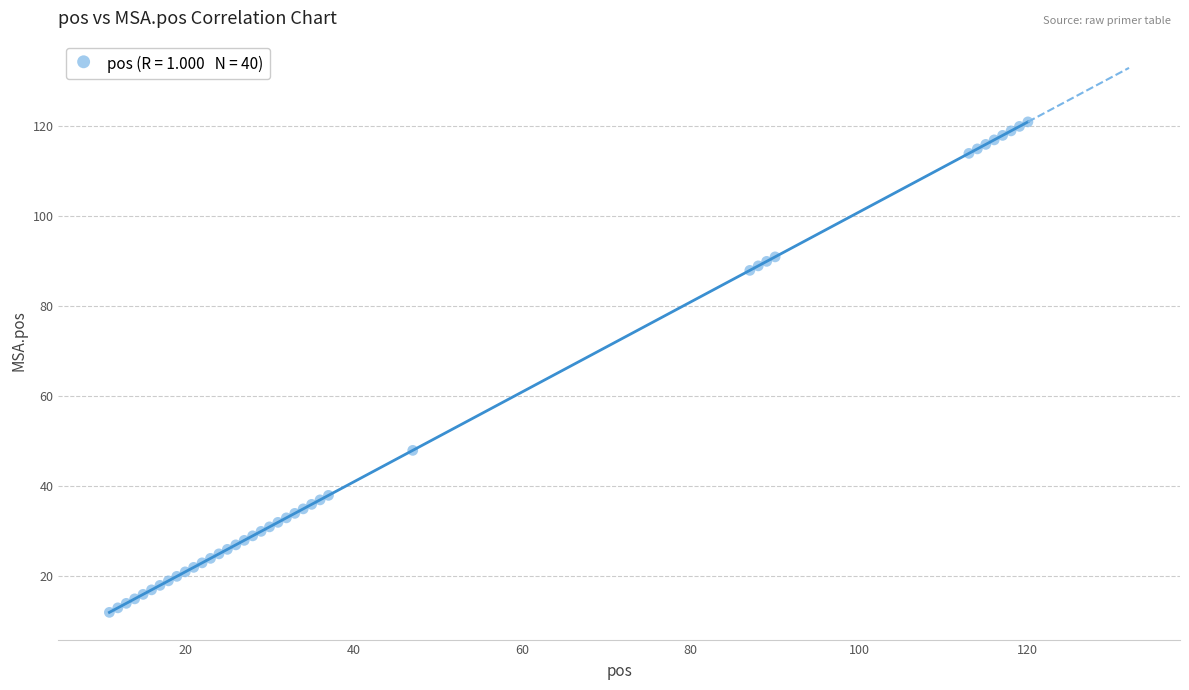

What Y value in the scatter plot is closest to 66?

48